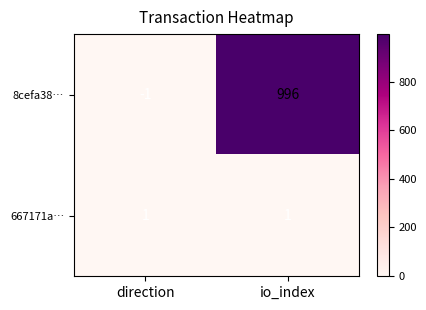

How many data points does each series have?

2